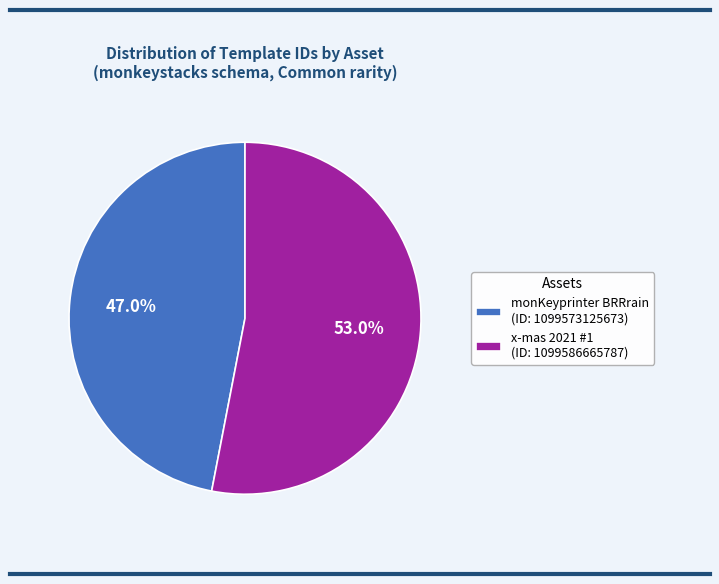

Is there any slice that represents more than half of the pie?

Yes